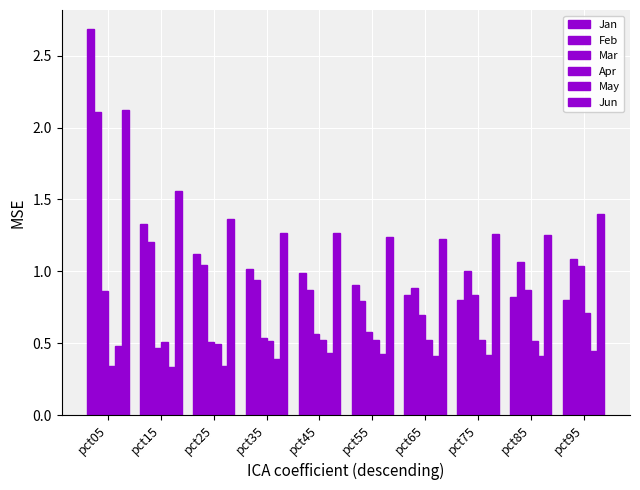

Count the number of data series in this chart.

6